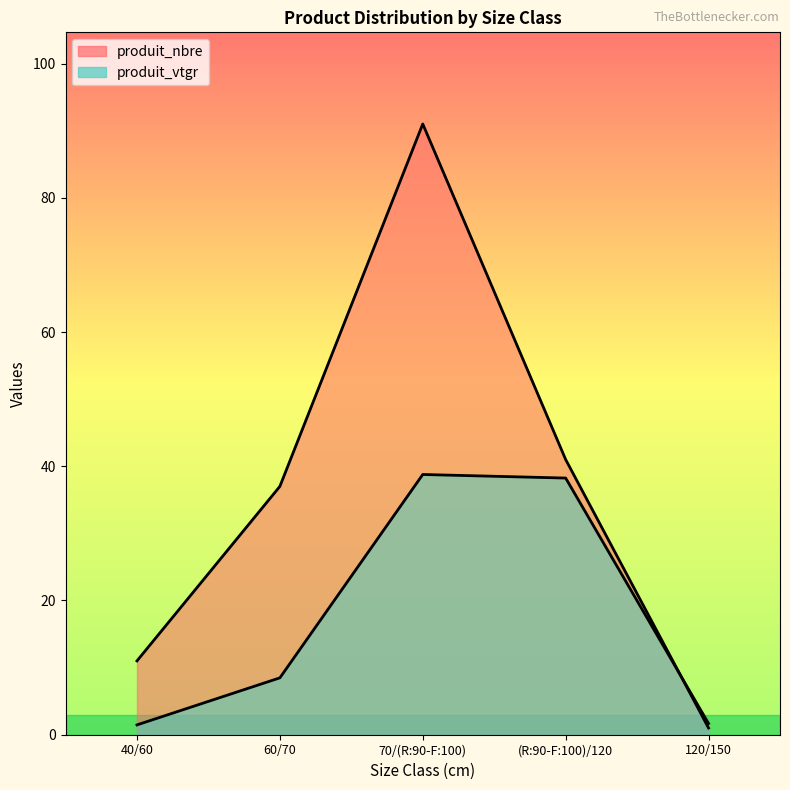

What is the highest value of the produit_nbre series?

91.0